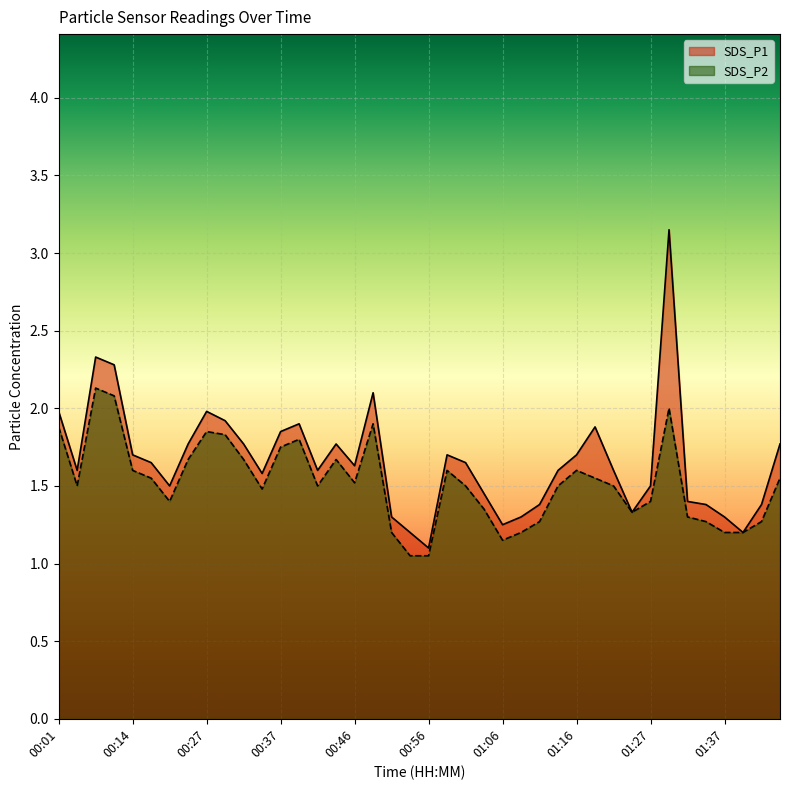

List the series in order of their overall mean, lowest first.

SDS_P2, SDS_P1